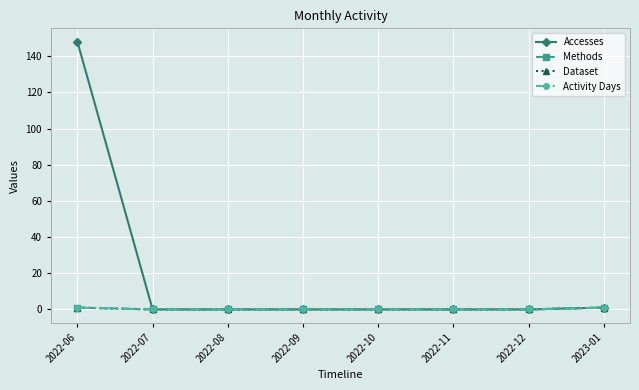

What is the total value across all series at 2023-01?

4